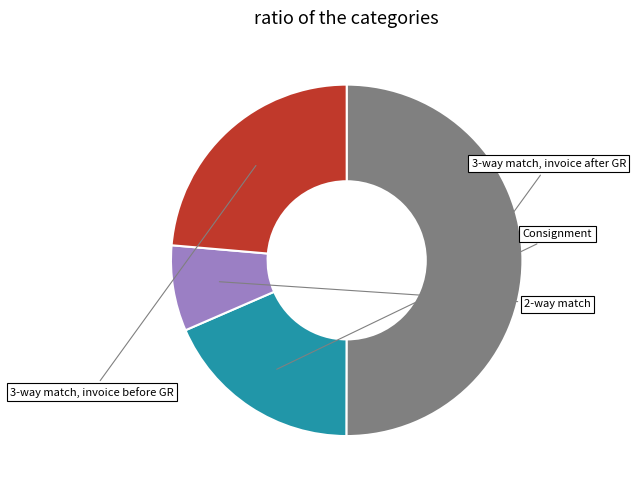

How many segments does this pie chart have?

4